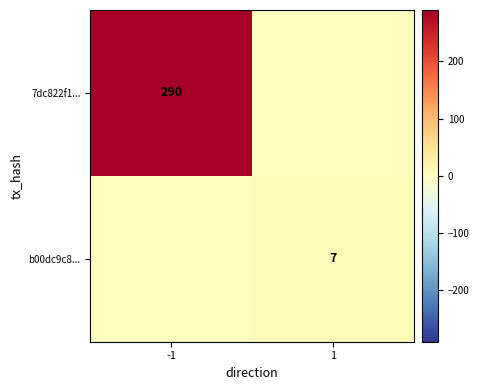

Count the number of categories in the chart.

2